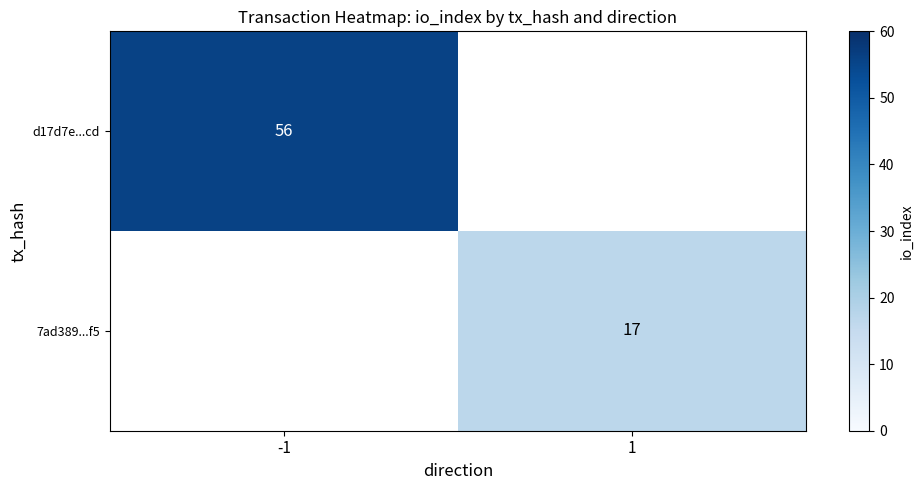

Is the value of 7ad389...f5 at -1 greater than the value of d17d7e...cd at -1?

No